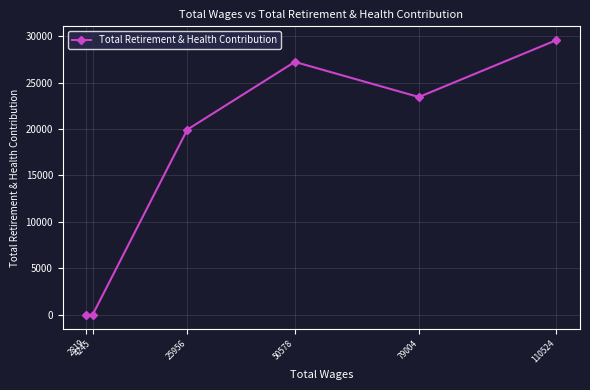

Count the number of values greater than 23438.

2